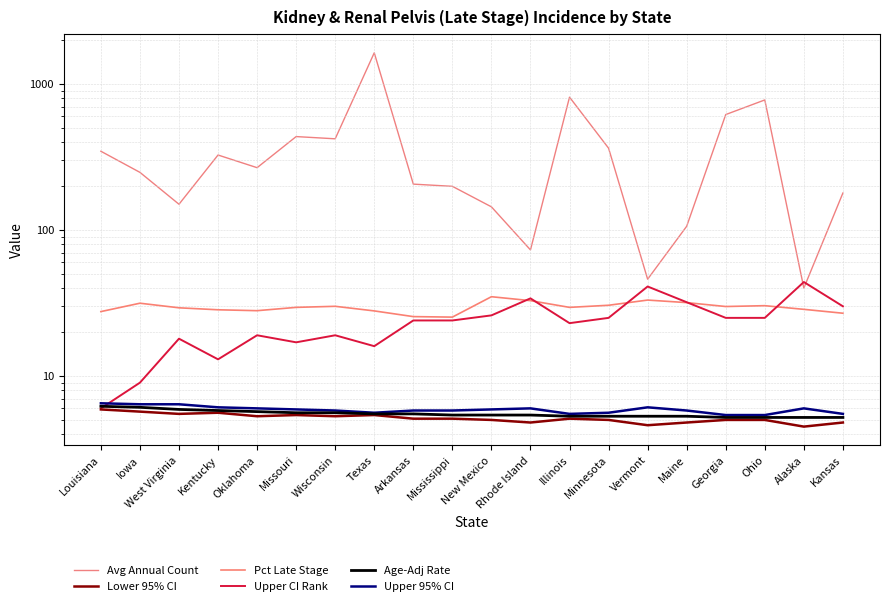

List the series in order of their peak value, highest first.

Avg Annual Count, Upper CI Rank, Pct Late Stage, Upper 95% CI, Age-Adj Rate, Lower 95% CI